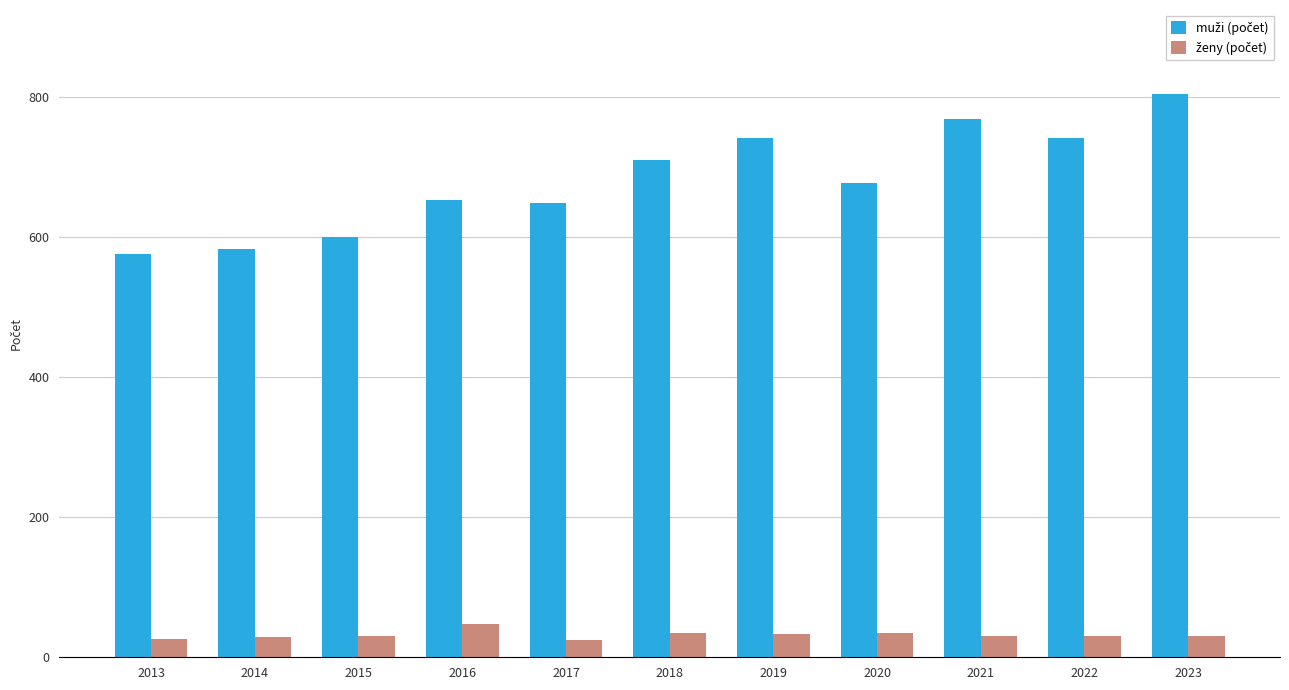

Which category has the highest value across all series?

2023